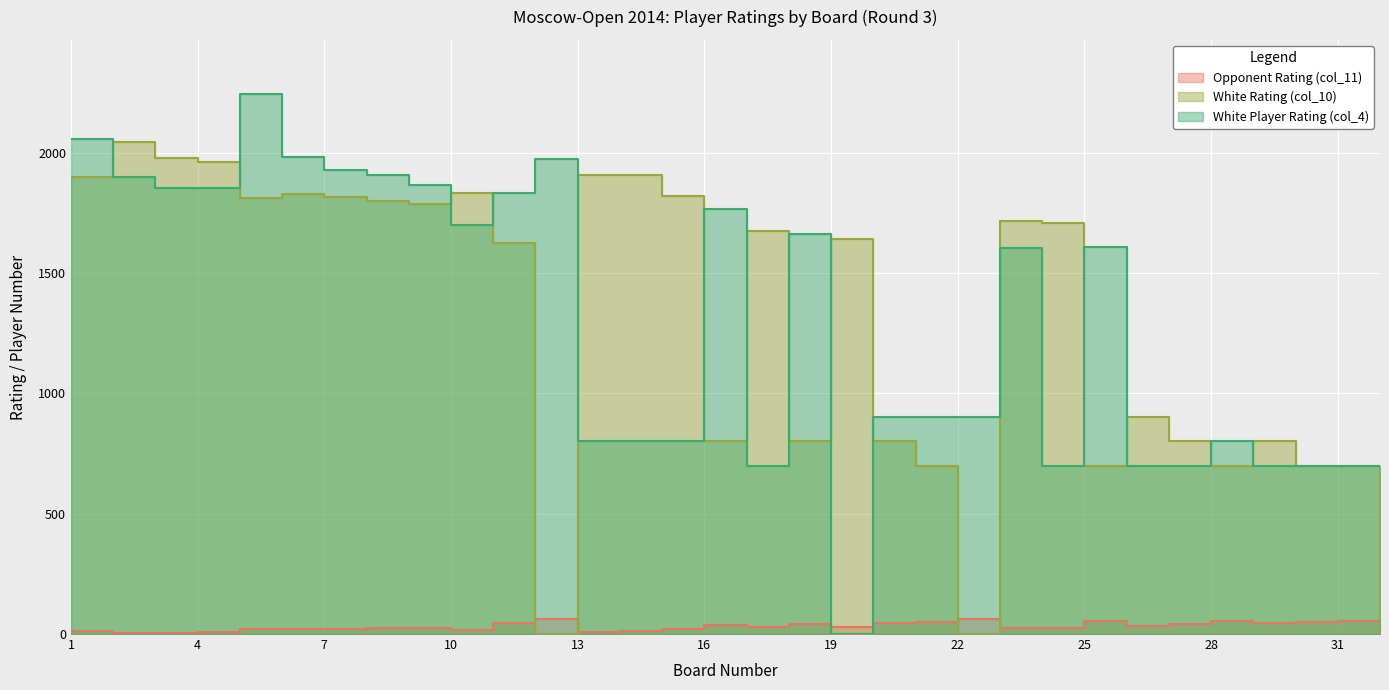

At how many categories does at least one series exceed 1238?

22